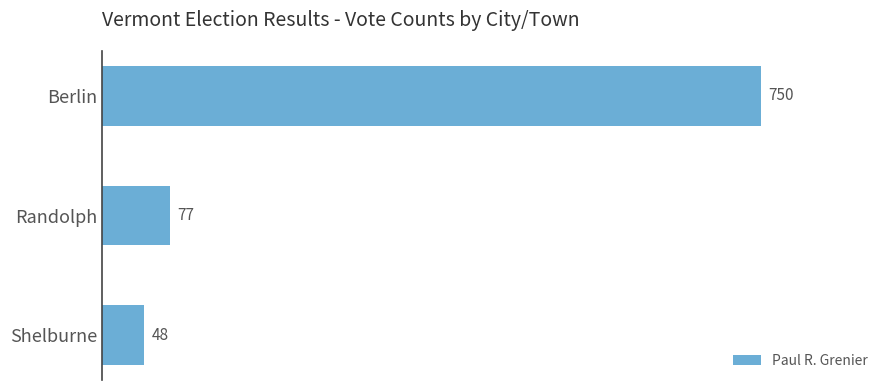

What is the average value?

292